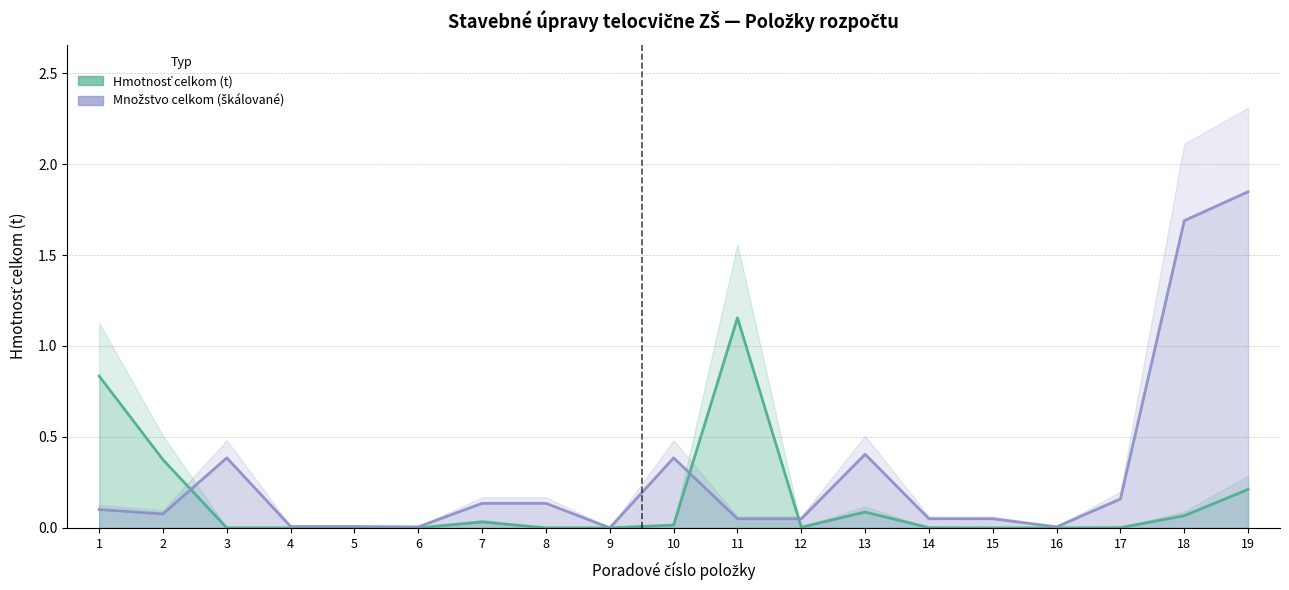

Between 8 and 15, which is larger?

8